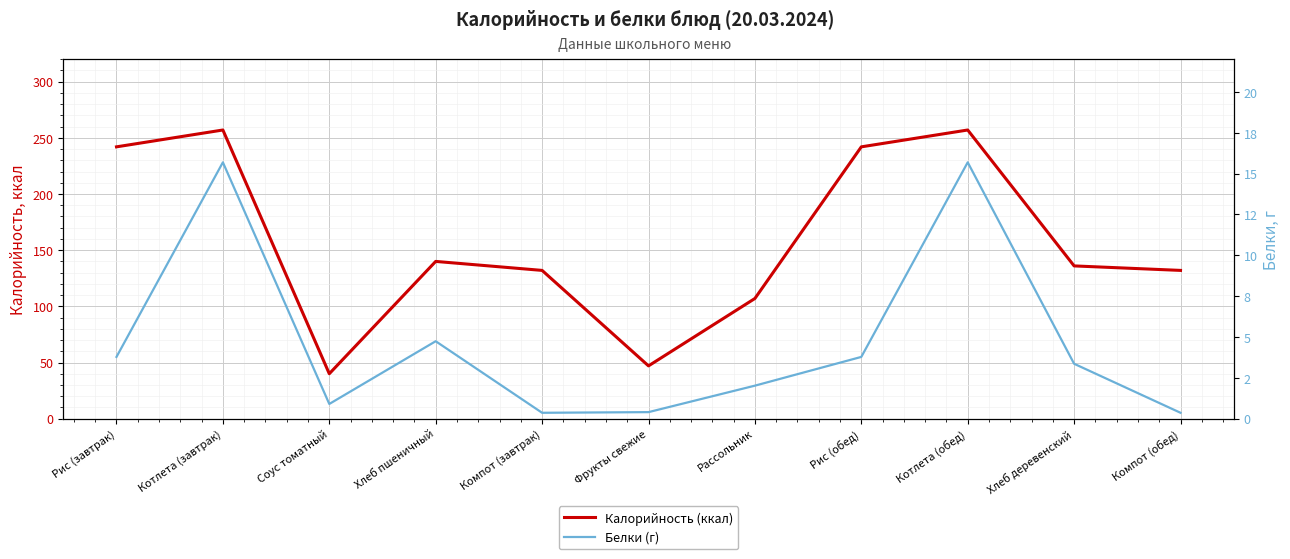

Is it true that Белки (г) equals 1.3 at Соус томатный?

False